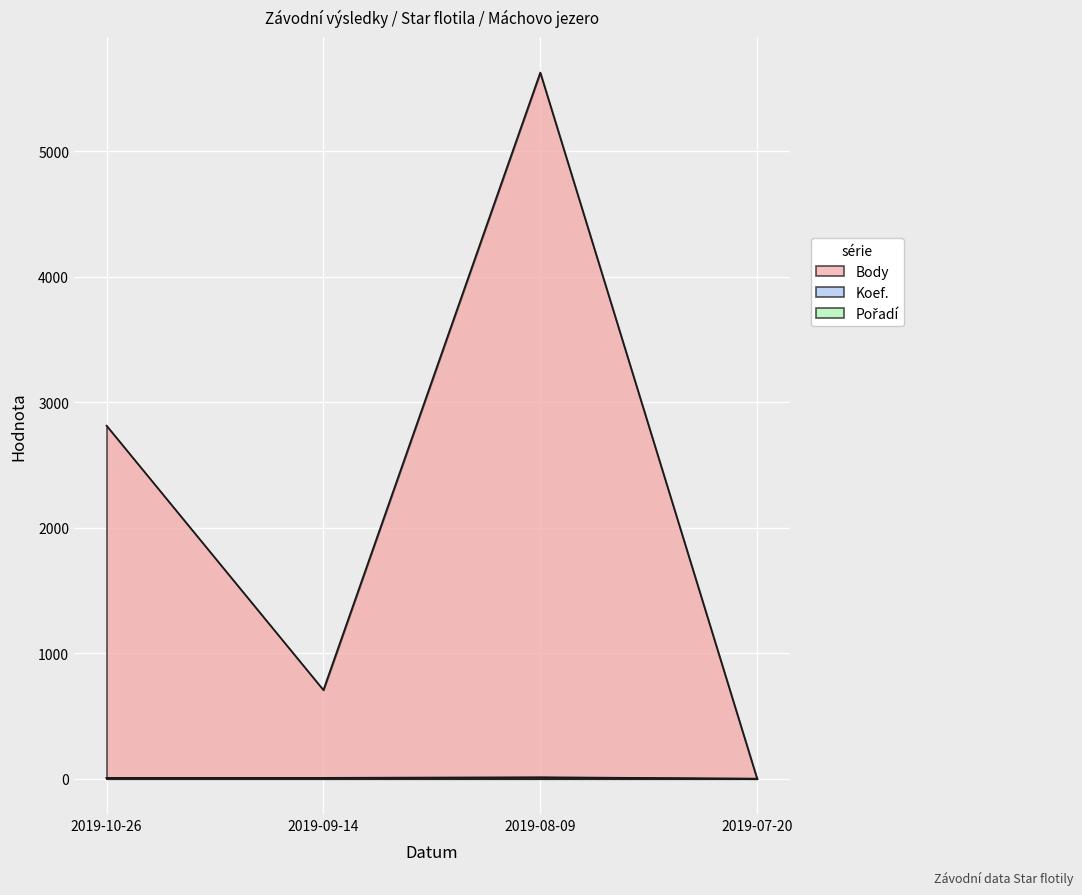

Between 2019-07-20 and 2019-08-09, which is larger?

2019-08-09